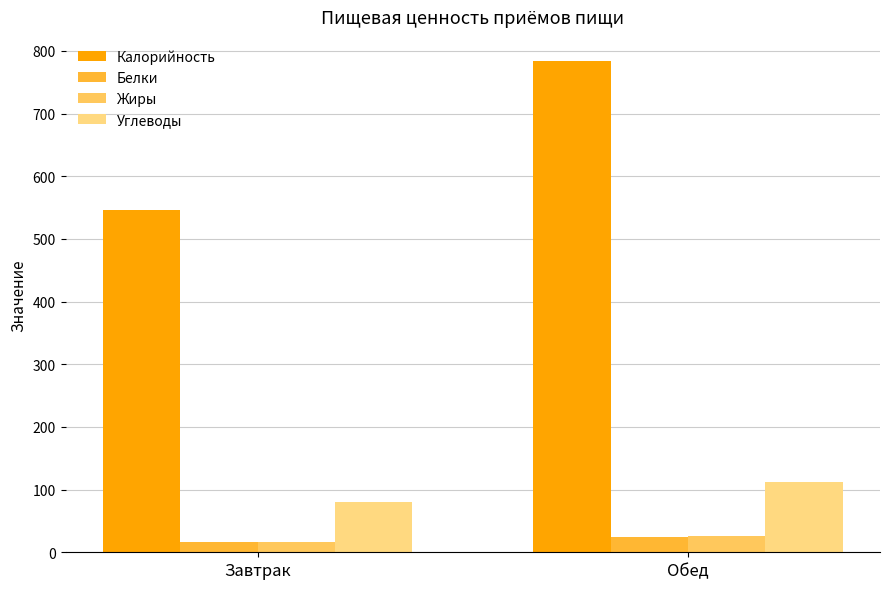

How many values in the Белки series exceed 23?

1